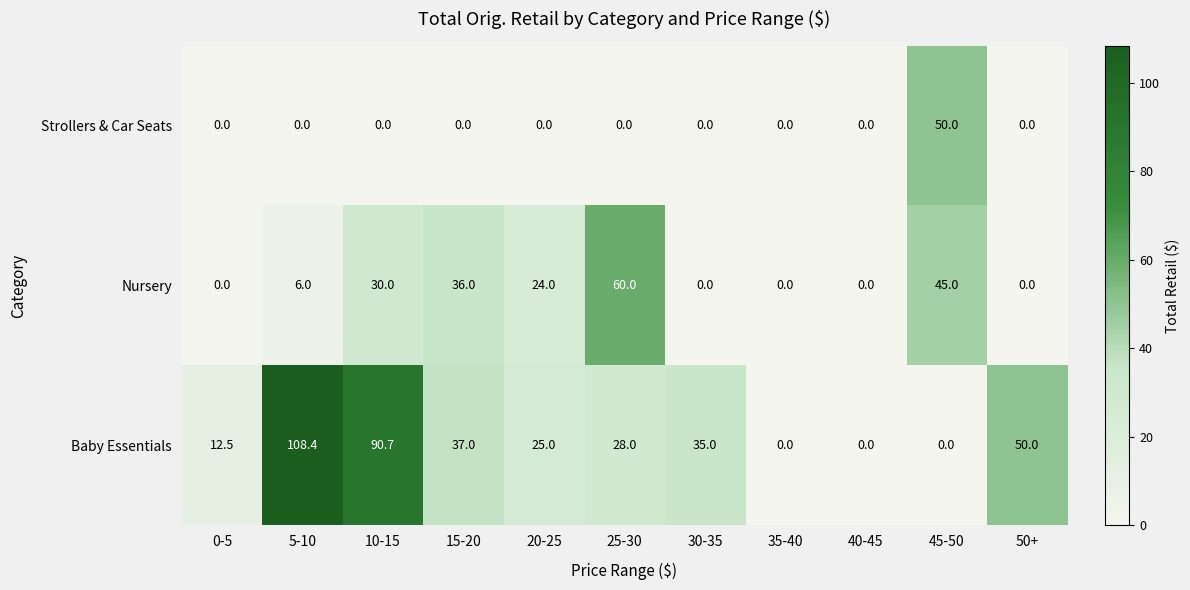

Rank the series at 25-30 from highest to lowest value.

Nursery, Baby Essentials, Strollers & Car Seats